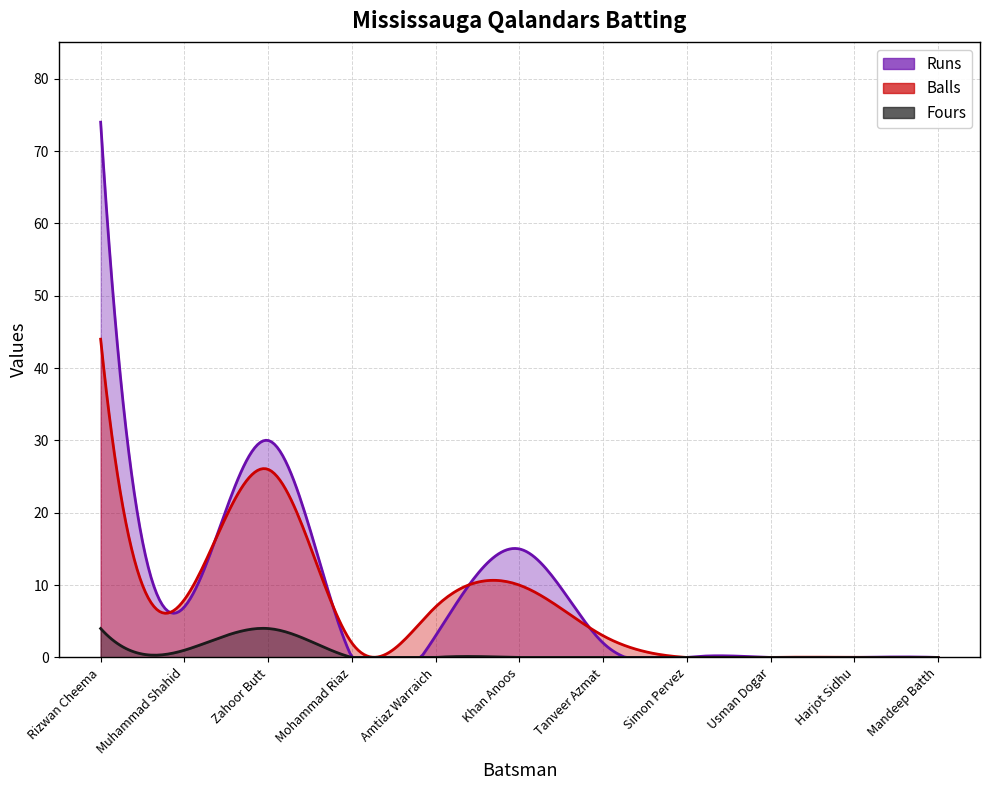

What are all the series names shown in the legend?

Runs, Balls, Fours